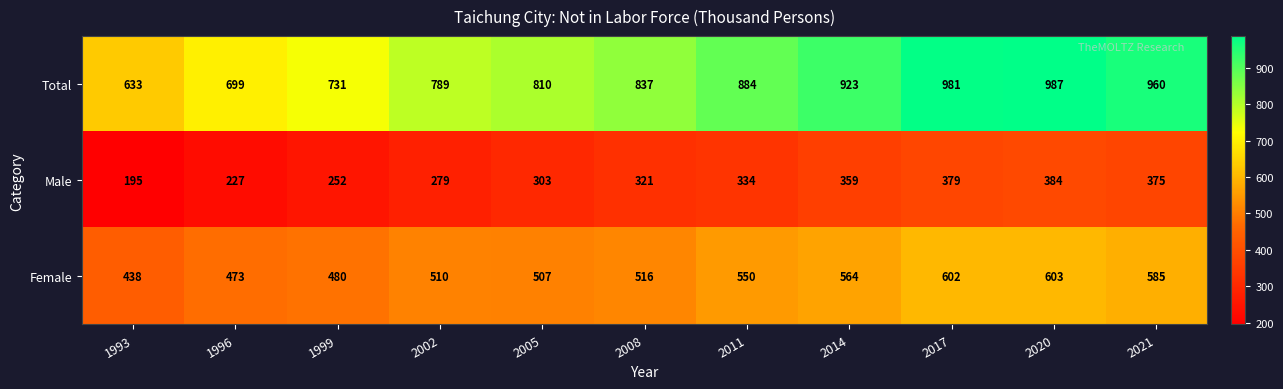

Which series has the largest total across all categories?

Total